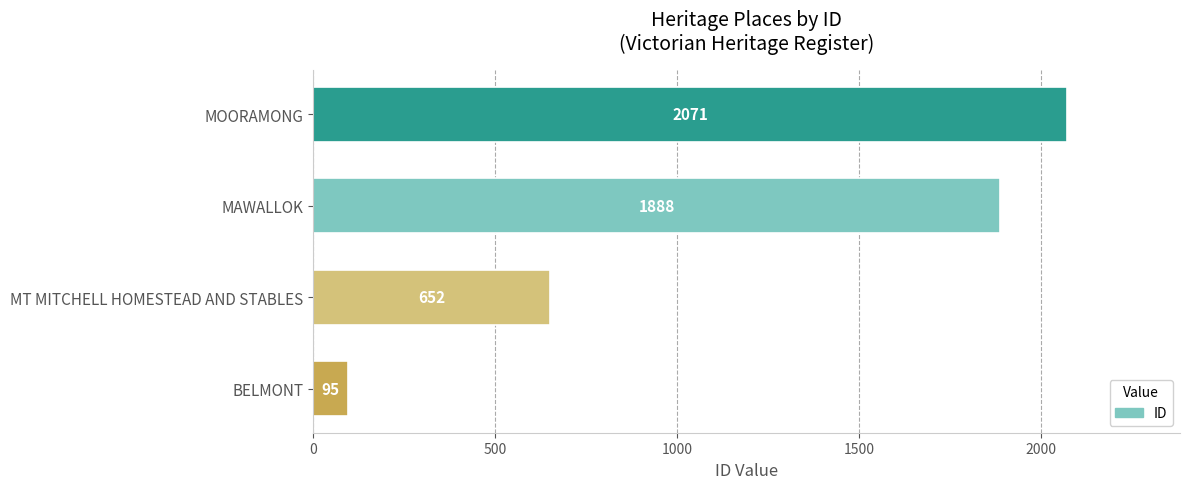

Are the bars horizontal?

Yes